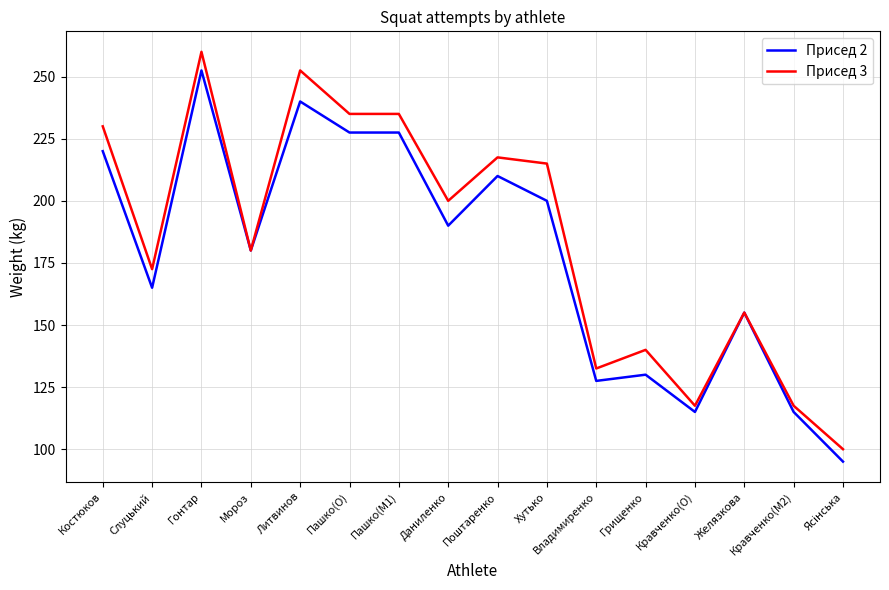

What is the minimum value shown in the chart?

95.0